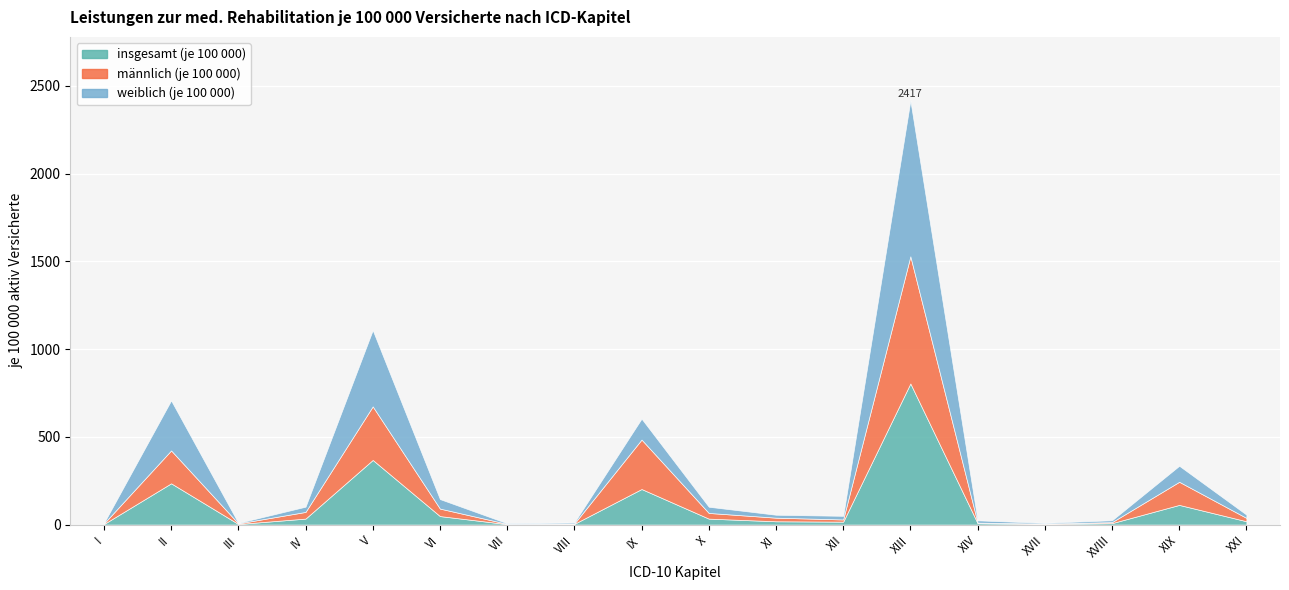

Where is the first local maximum for weiblich (je 100 000)?

II